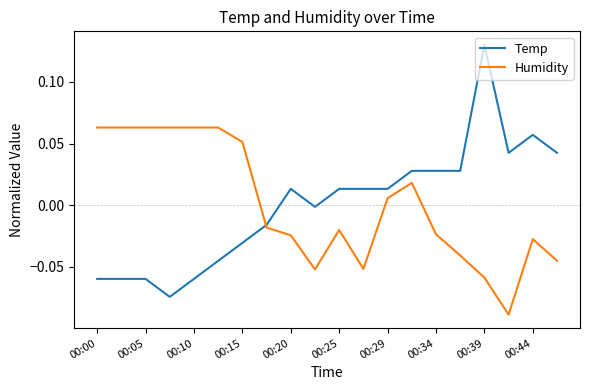

Which series has the largest range (max minus min)?

Temp